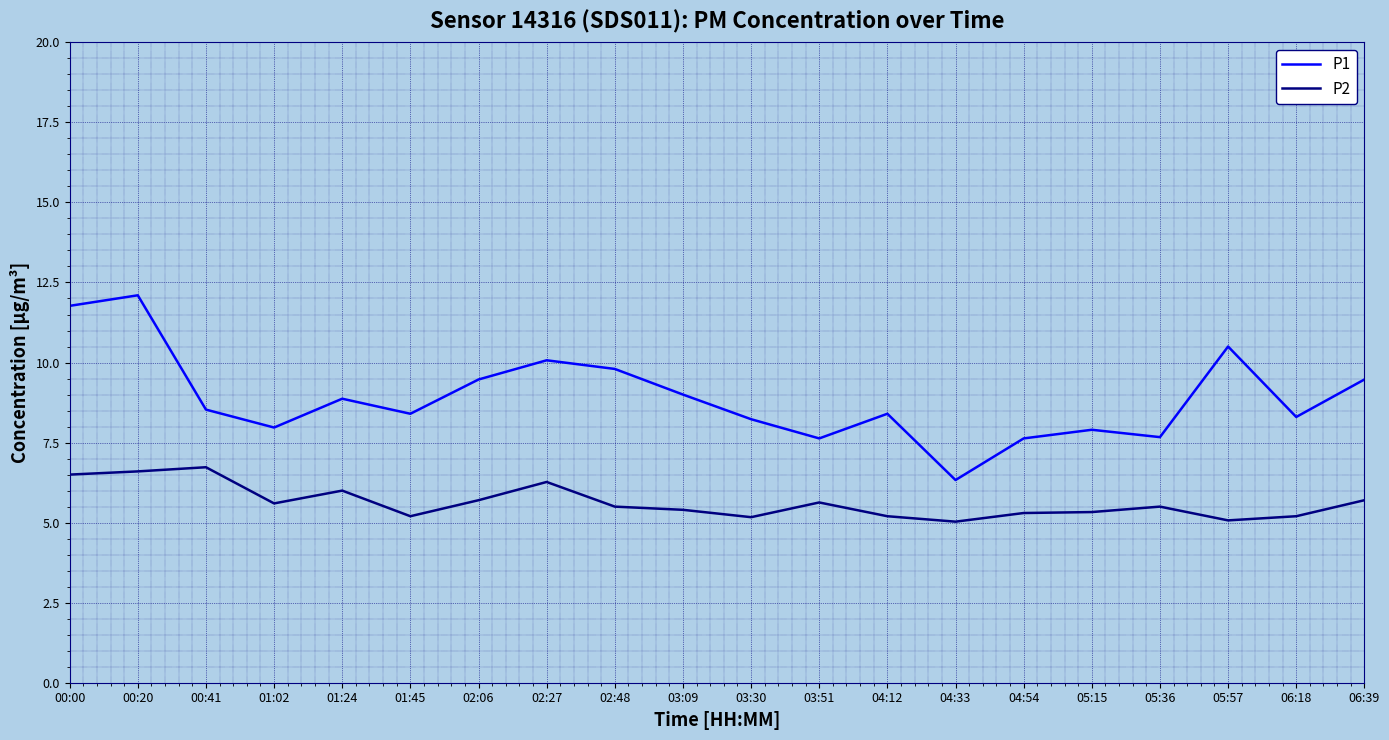

Which series has the largest total across all categories?

P1